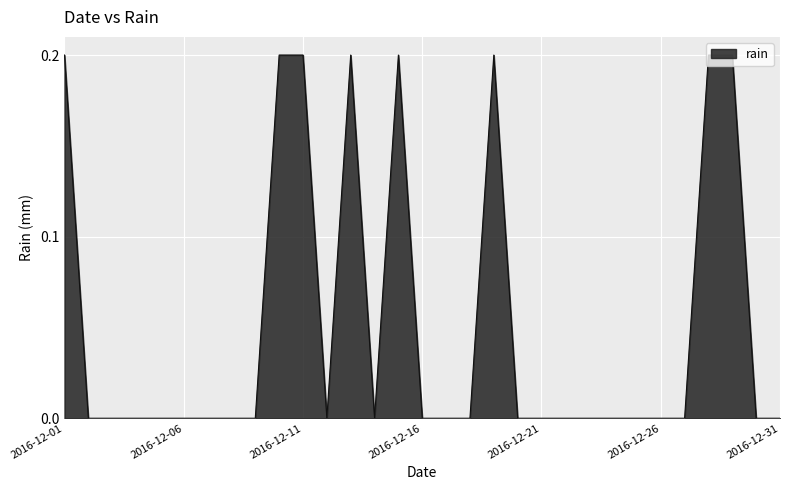

Reading right to left, extract all data points from this chart.

2016-12-31=0.0	2016-12-30=0.0	2016-12-29=0.2	2016-12-28=0.2	2016-12-27=0.0	2016-12-26=0.0	2016-12-25=0.0	2016-12-24=0.0	2016-12-23=0.0	2016-12-22=0.0	2016-12-21=0.0	2016-12-20=0.0	2016-12-19=0.2	2016-12-18=0.0	2016-12-17=0.0	2016-12-16=0.0	2016-12-15=0.2	2016-12-14=0.0	2016-12-13=0.2	2016-12-12=0.0	2016-12-11=0.2	2016-12-10=0.2	2016-12-09=0.0	2016-12-08=0.0	2016-12-07=0.0	2016-12-06=0.0	2016-12-05=0.0	2016-12-04=0.0	2016-12-03=0.0	2016-12-02=0.0	2016-12-01=0.2